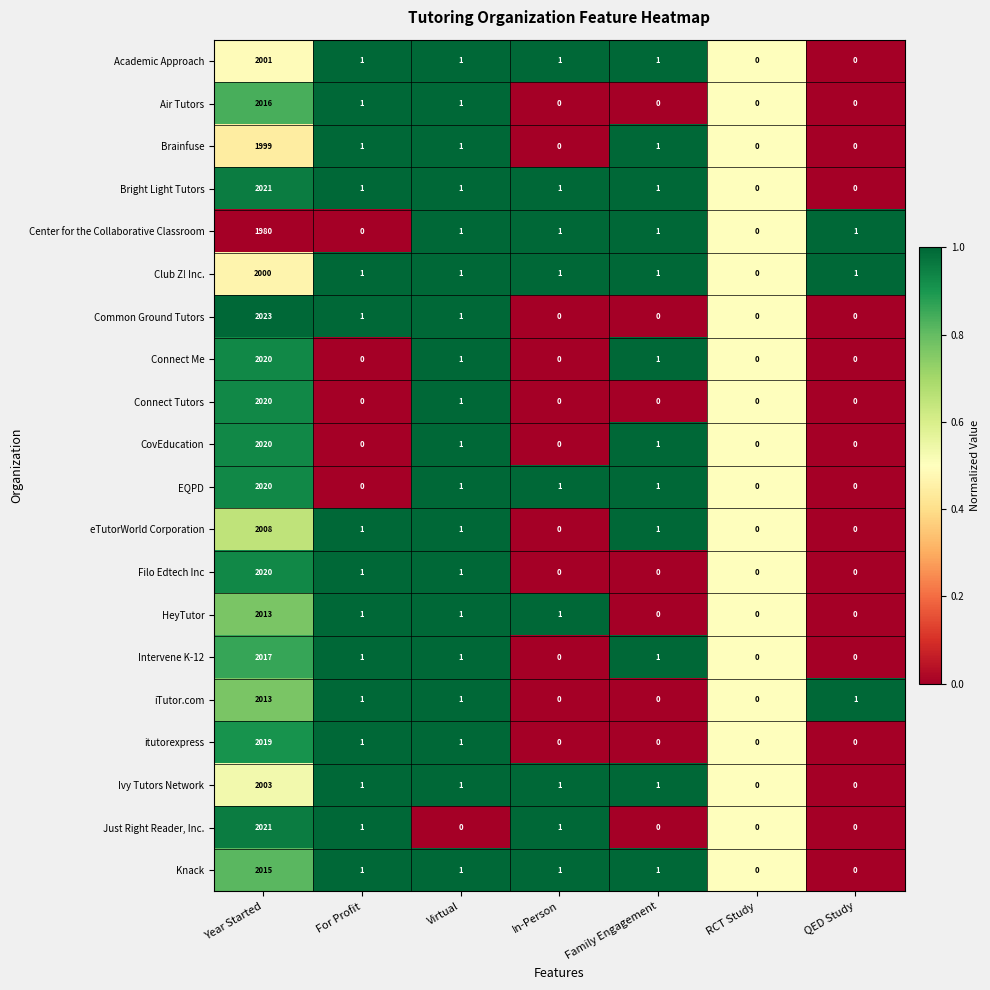

What is the total value across all series at In-Person?

9